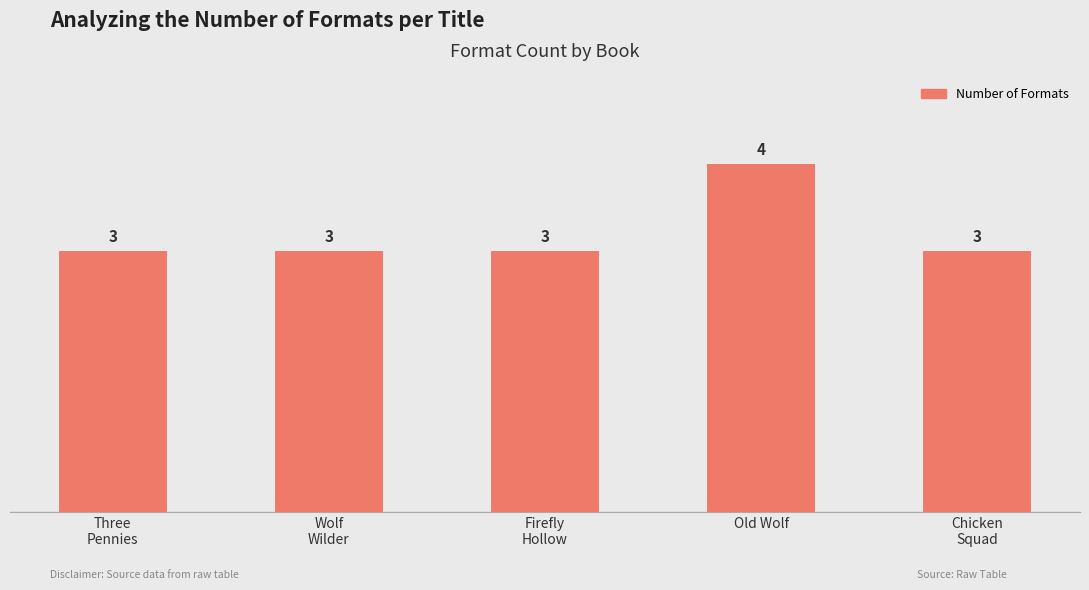

Is it true that the value at Old Wolf is 4?

True